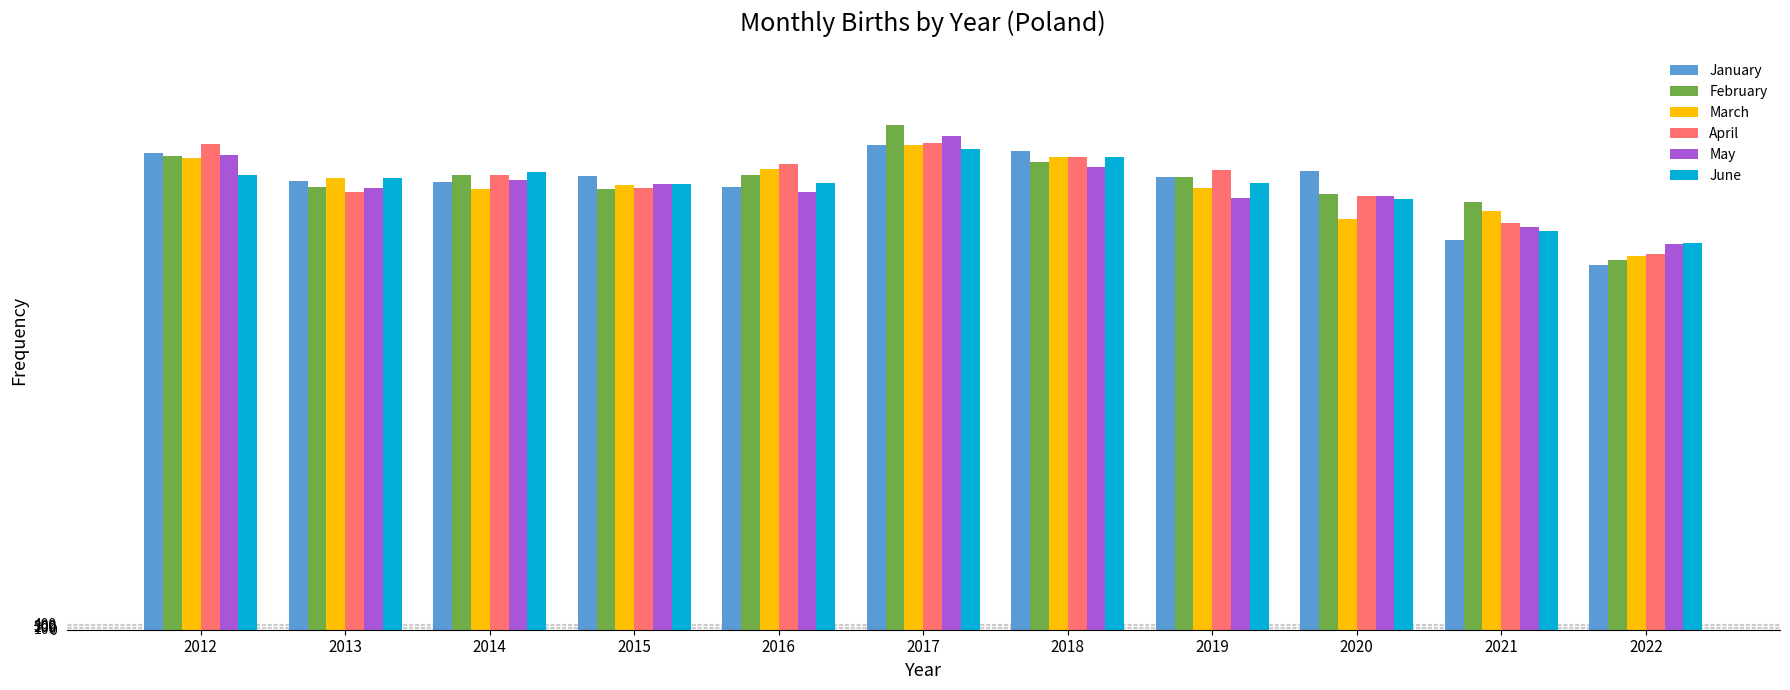

True or false: May has a value of 27858.5 at 2021.

True